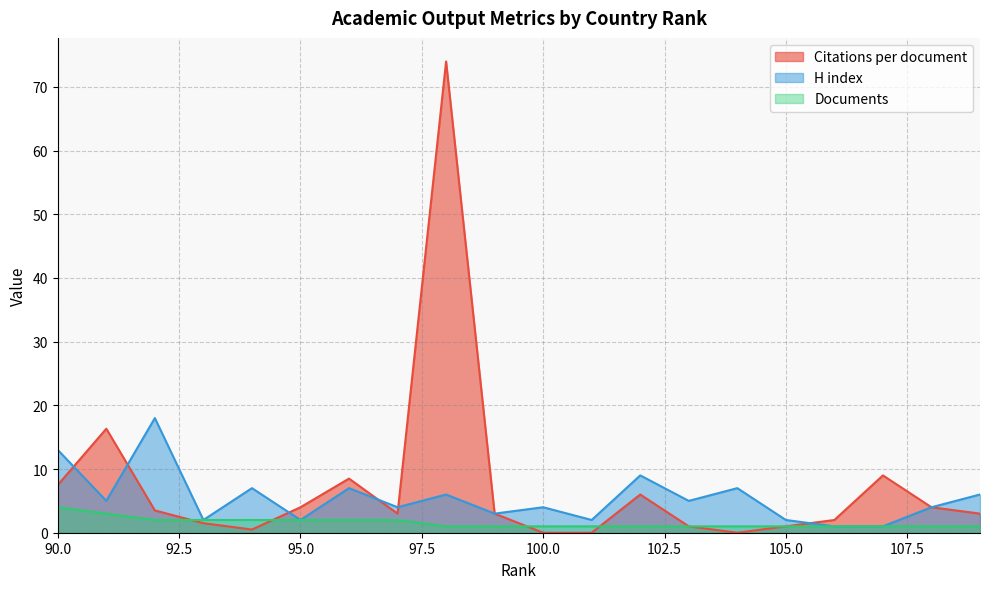

Which series ends up on top after the final intersection of Documents and Citations per document?

Citations per document